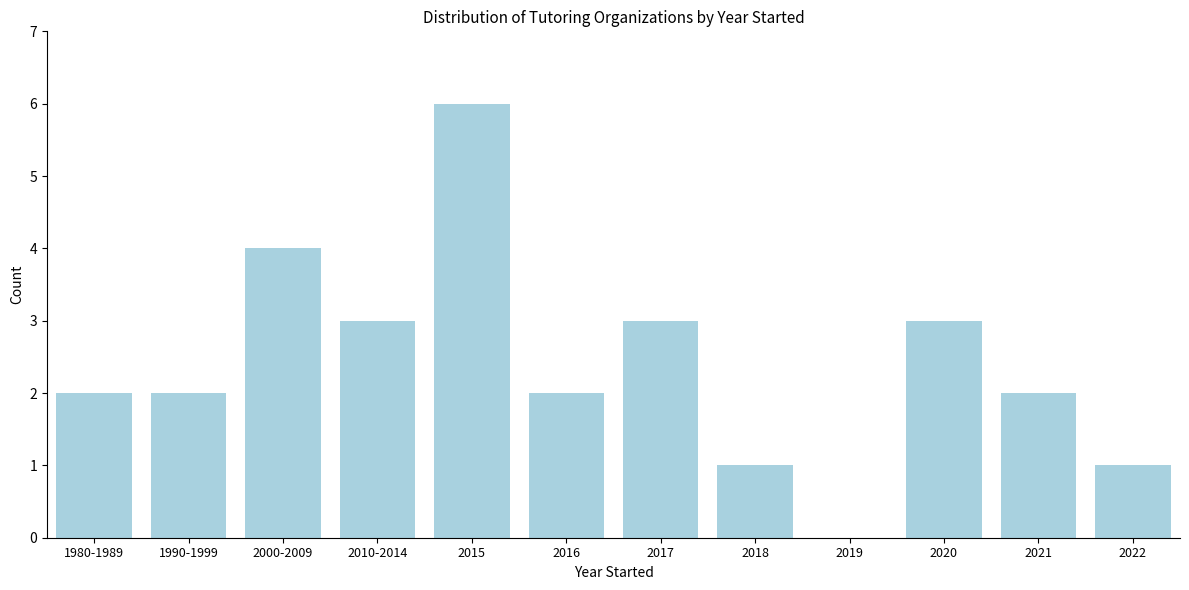

Reading left to right, list all the values displayed in this chart.

1980-1989=2	1990-1999=2	2000-2009=4	2010-2014=3	2015=6	2016=2	2017=3	2018=1	2019=0	2020=3	2021=2	2022=1